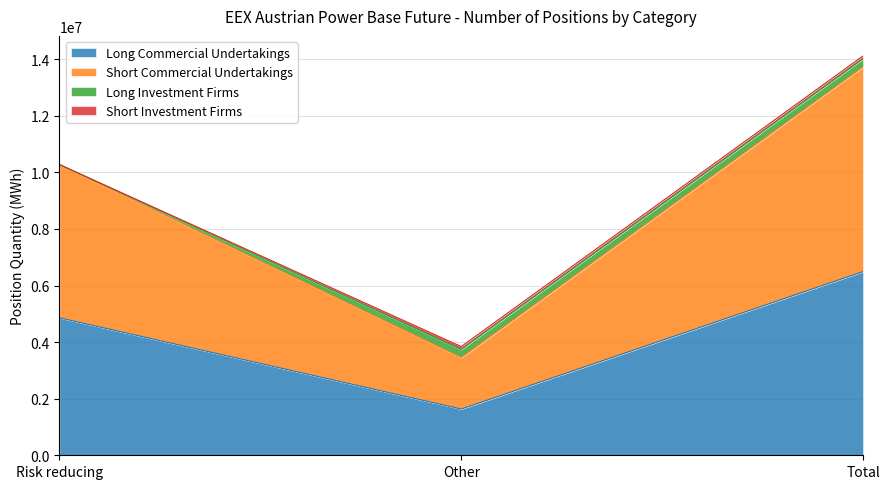

What is the total value across all series at Total?

14116871